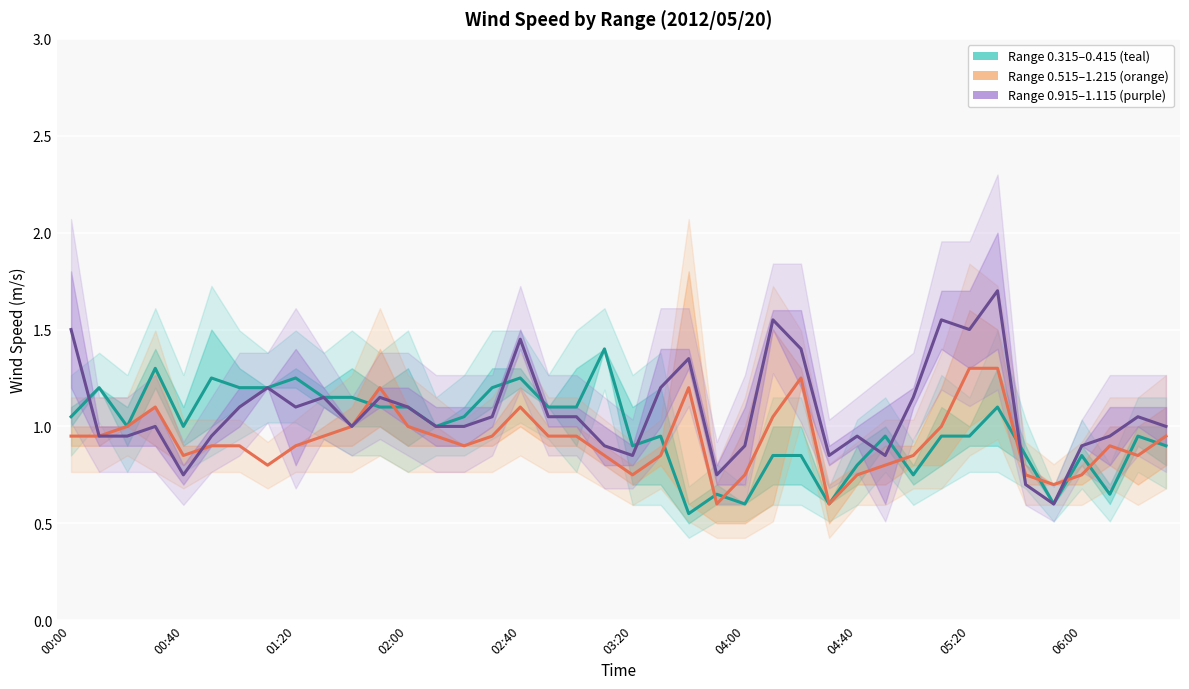

What is the maximum value for Range 1.115–0.915?

1.7